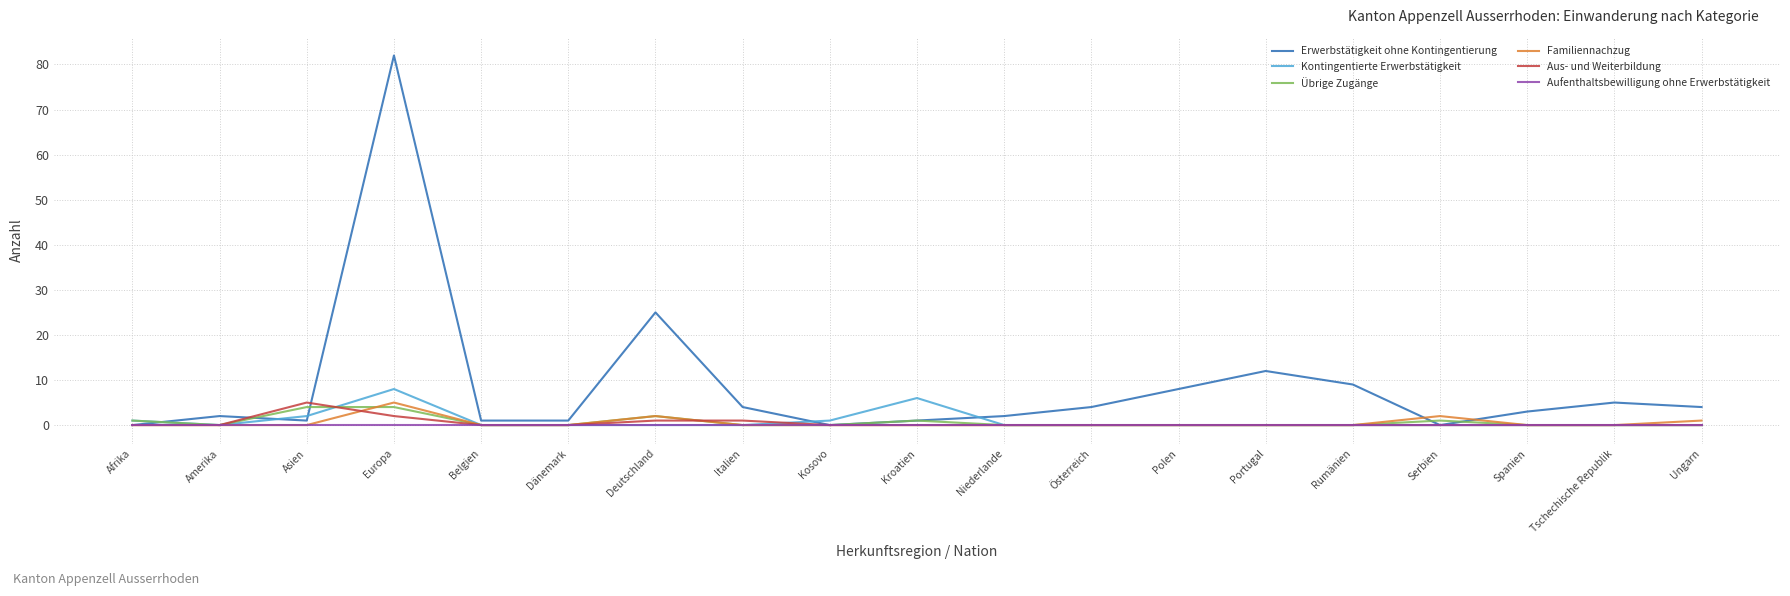

Which series has the widest spread of values?

Erwerbstätigkeit ohne Kontingentierung